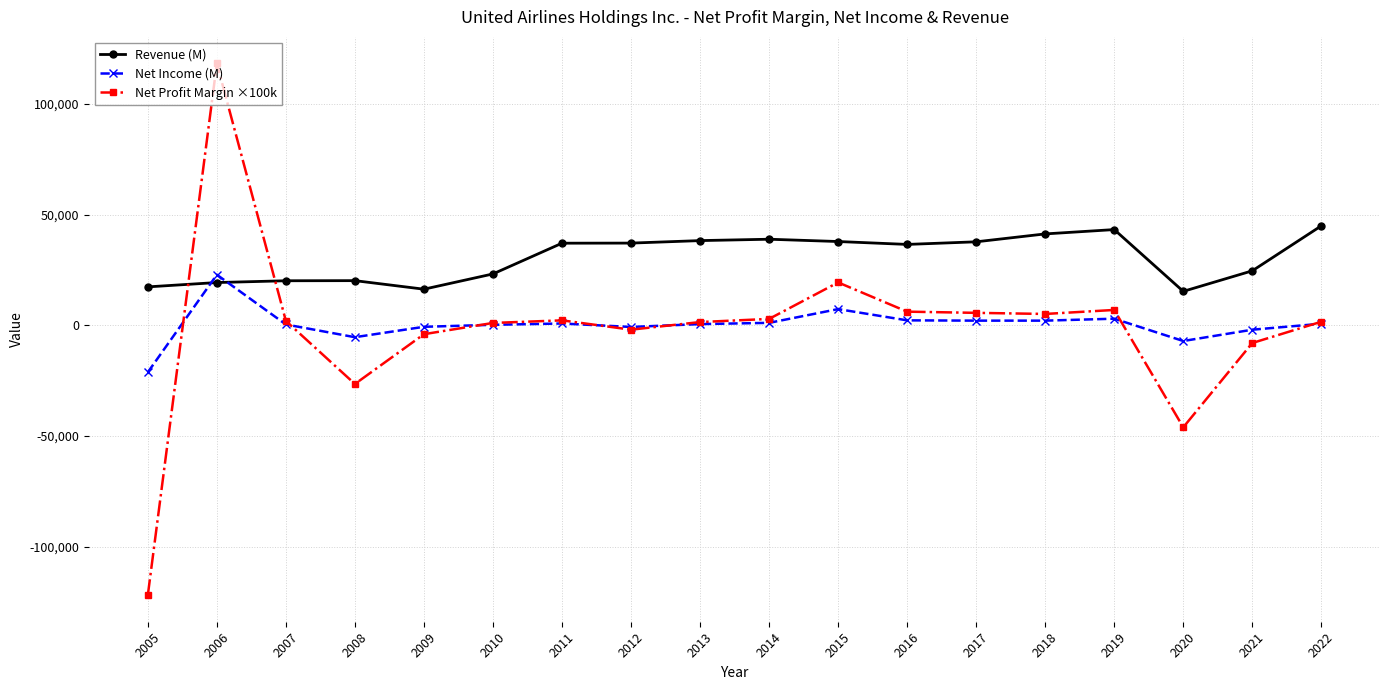

The value of Revenue (M) at 2022 is 25420.7. True or false?

False